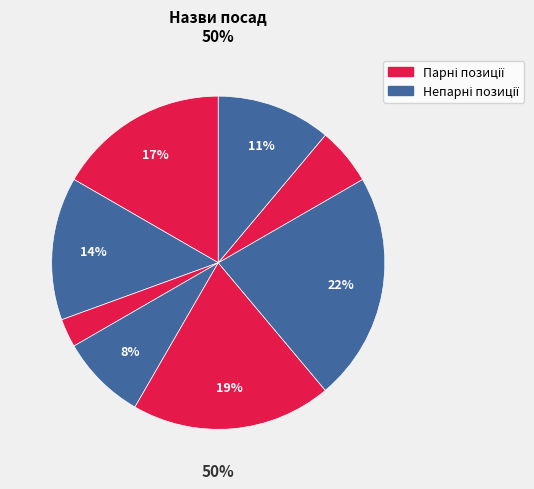

To the nearest percent, what is the difference between the largest and smallest slice percentages?

19%